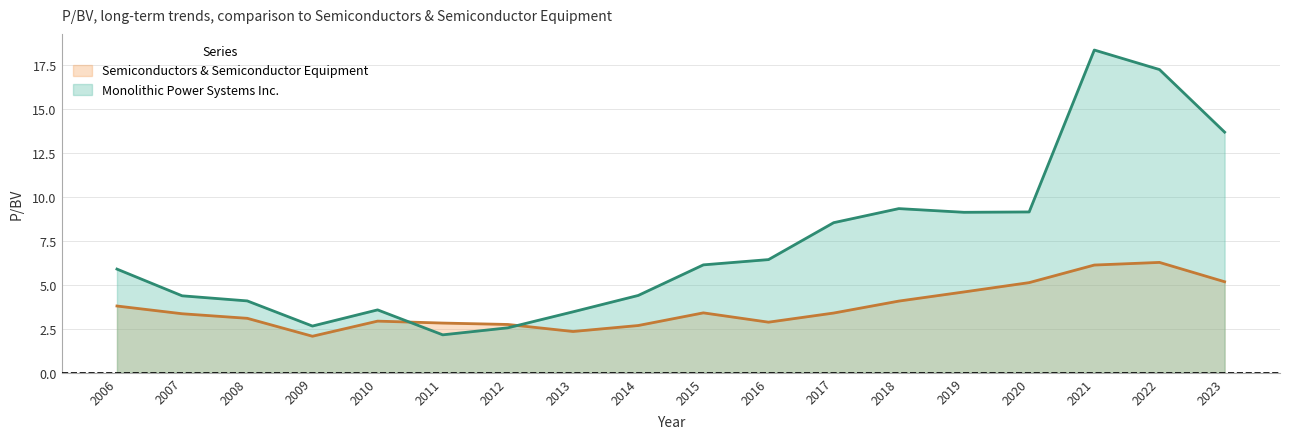

Does the chart have visible grid lines?

Yes